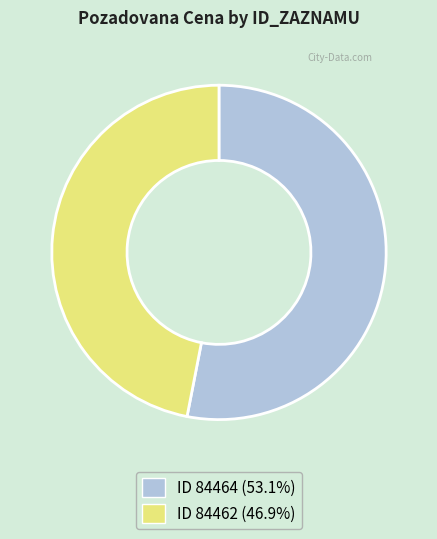

Does any single category account for the majority?

Yes